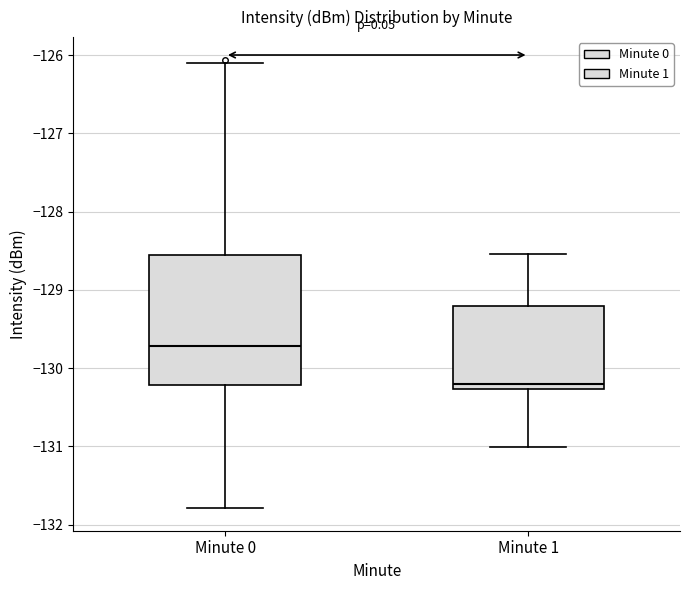

Reading left to right, transcribe this box plot: for each box, give where its median line is, the range the box spans, and where its two whiskers end, as read against the y-axis. The values are not printed on the chart, so give them approximately, as read against the axis.

Minute 0: median -129.7, box -130.2 to -128.6, whiskers -131.8 to -126.1
Minute 1: median -130.2, box -130.3 to -129.2, whiskers -131.0 to -128.5